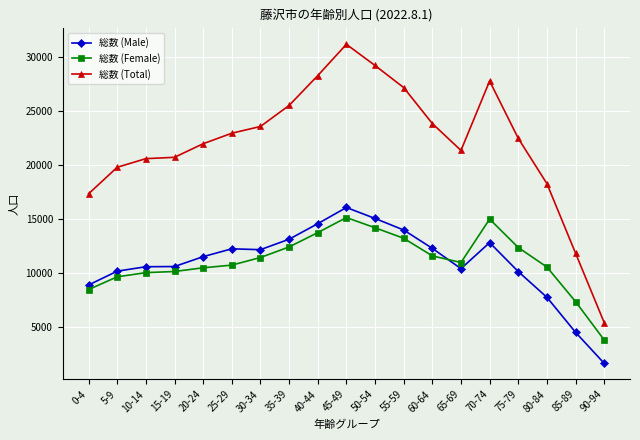

What is the spread (max minus min) of values at 20-24?

11483